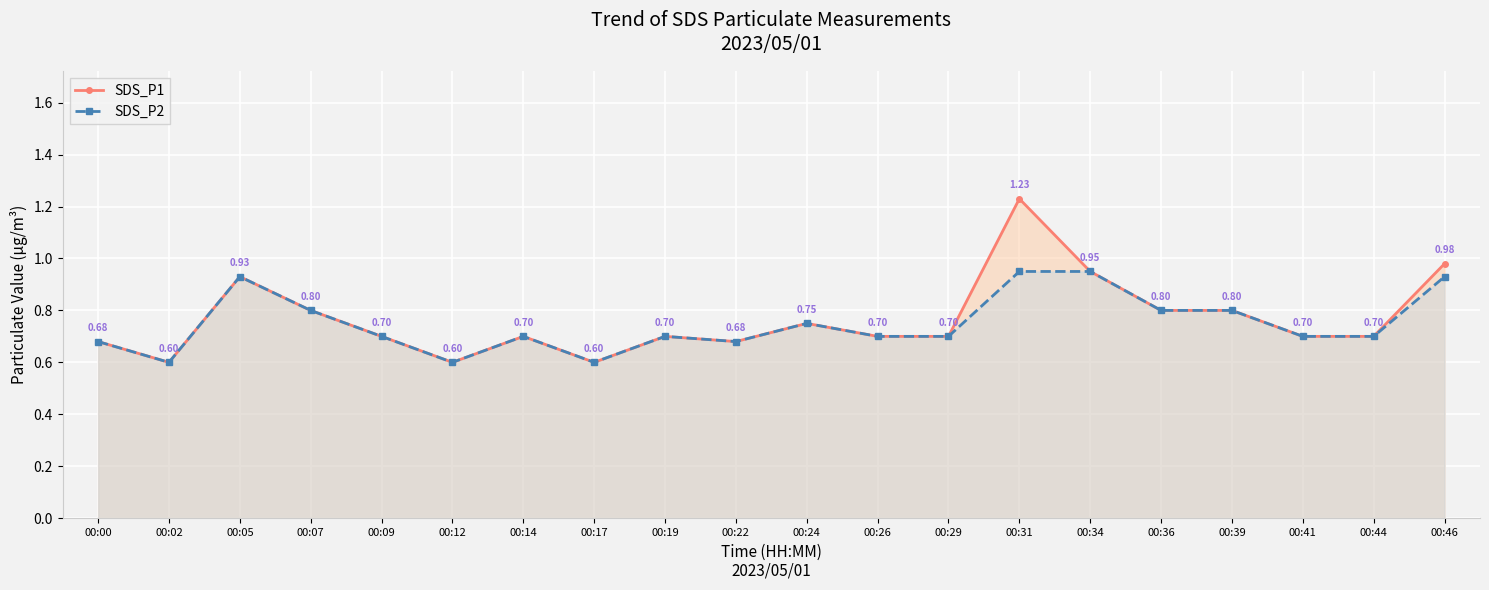

How many interior local valleys does the SDS_P2 series have?

4